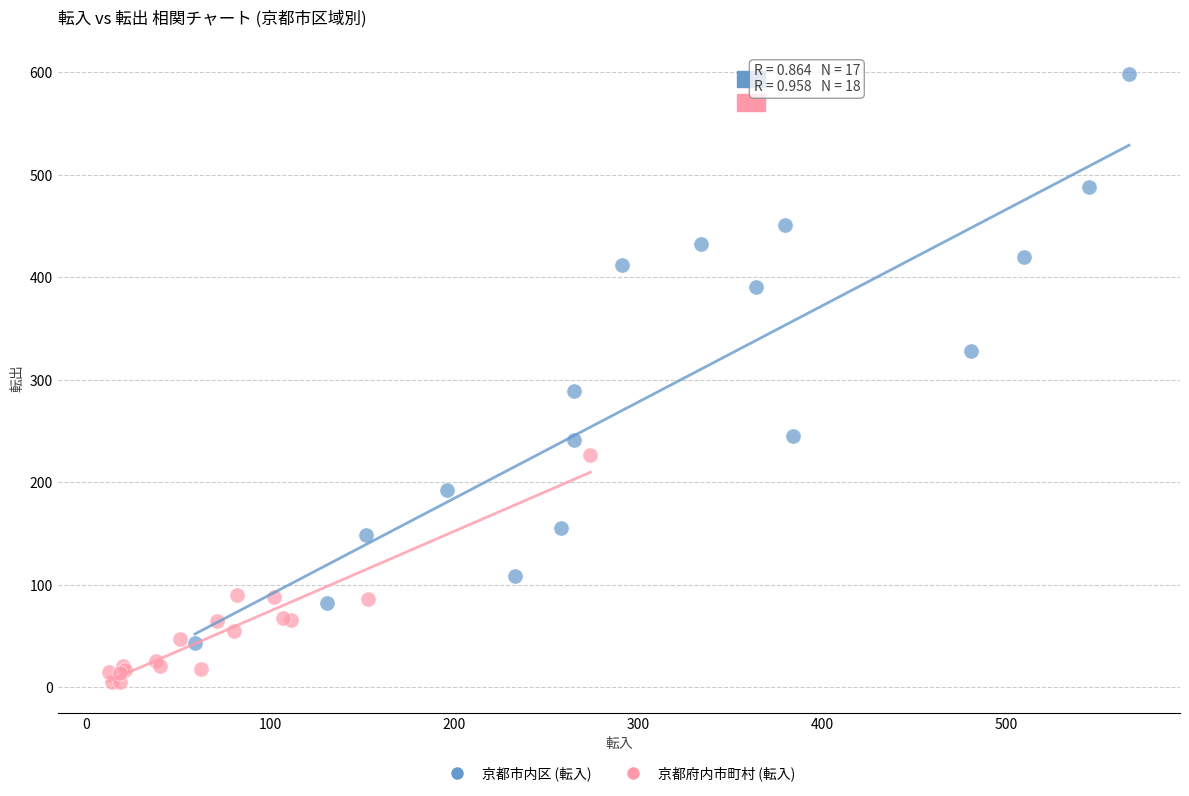

Which series reaches the minimum Y coordinate?

京都府内市町村 (転入)